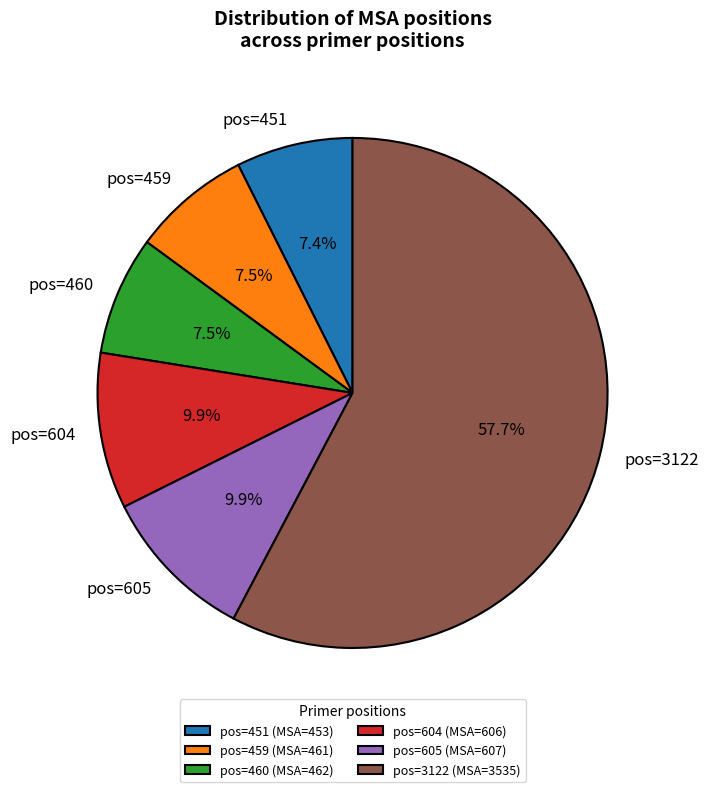

Does pos=460 account for over 50% of the chart?

No